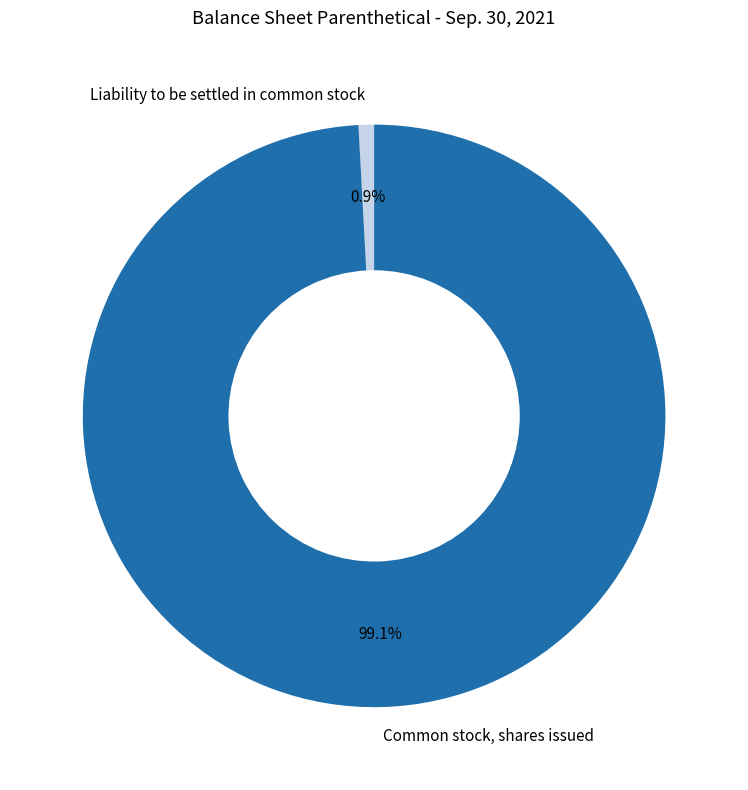

Which has a higher value, Common stock, shares issued or Liability to be settled in common stock?

Common stock, shares issued